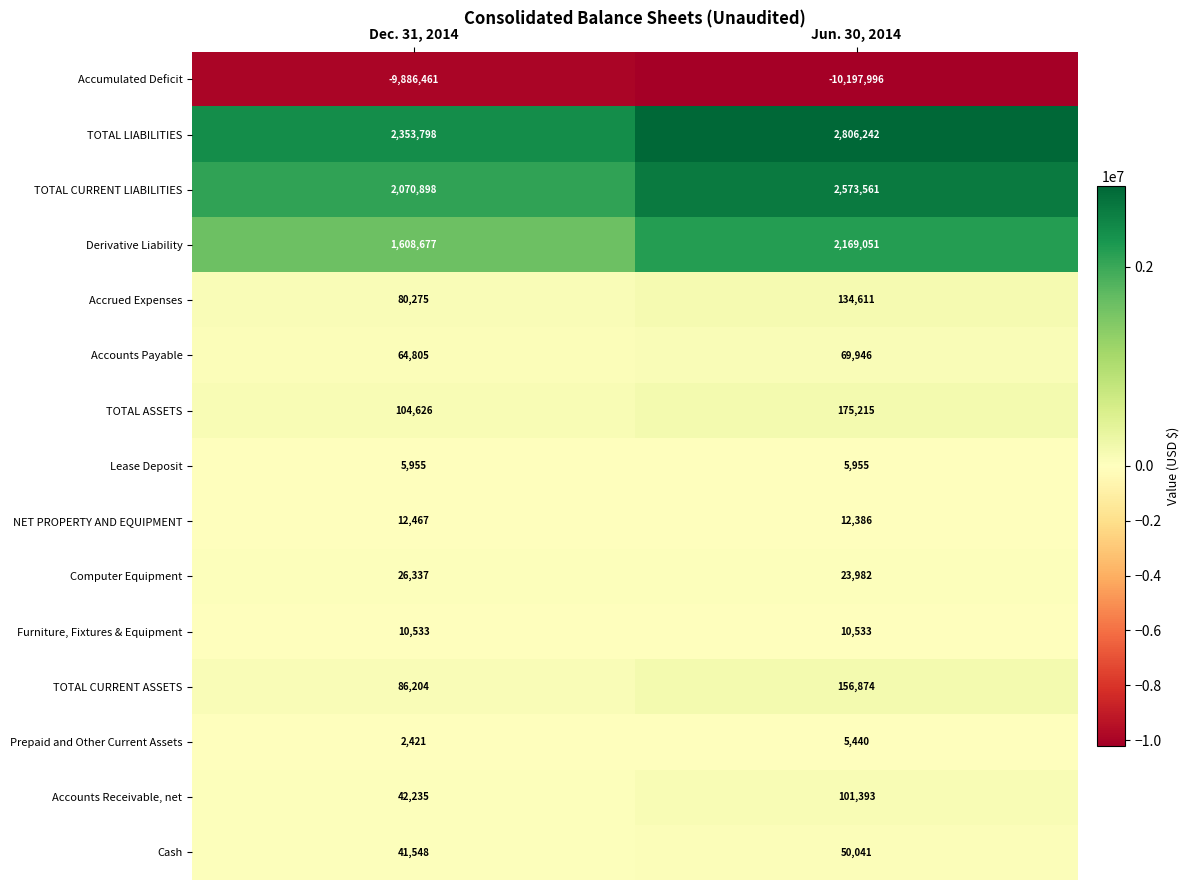

What is the difference between the maximum and minimum values in the Derivative Liability series?

560374